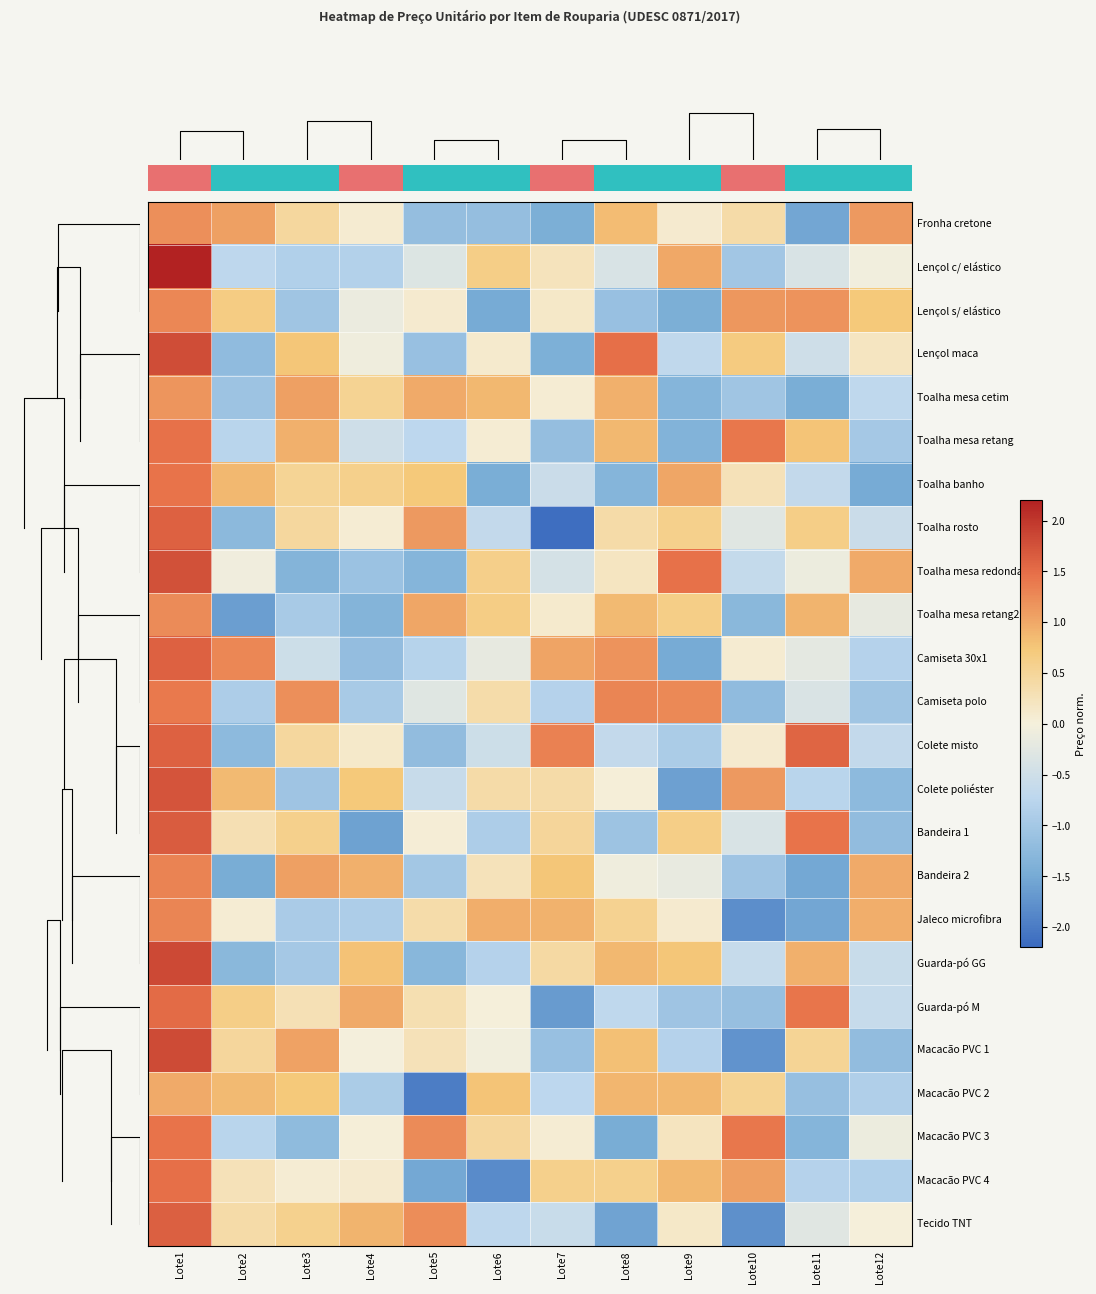

What is the spread (max minus min) of values at Lote5?

3.2